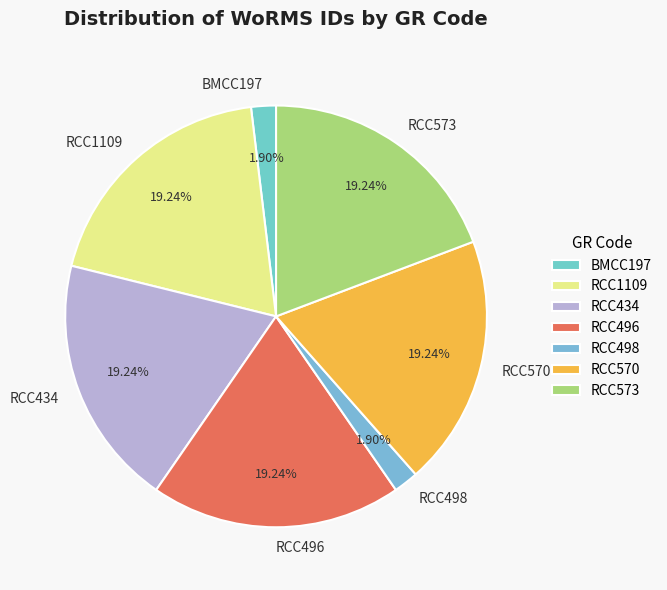

Combined, do BMCC197 and RCC498 account for over 50%?

No